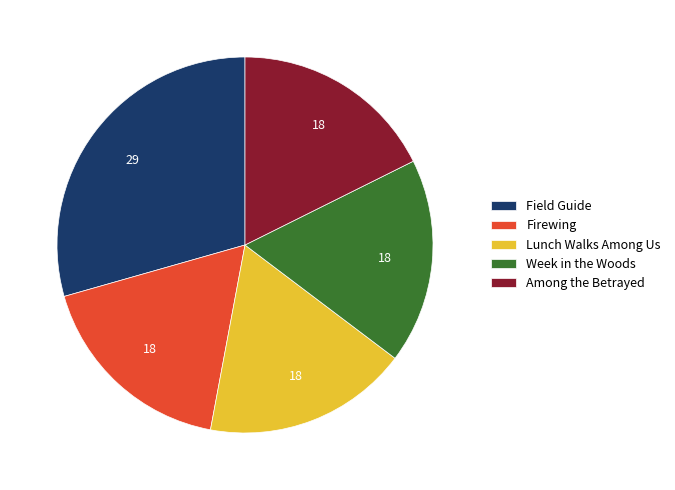

Is it true that Field Guide is 40% of the pie?

False